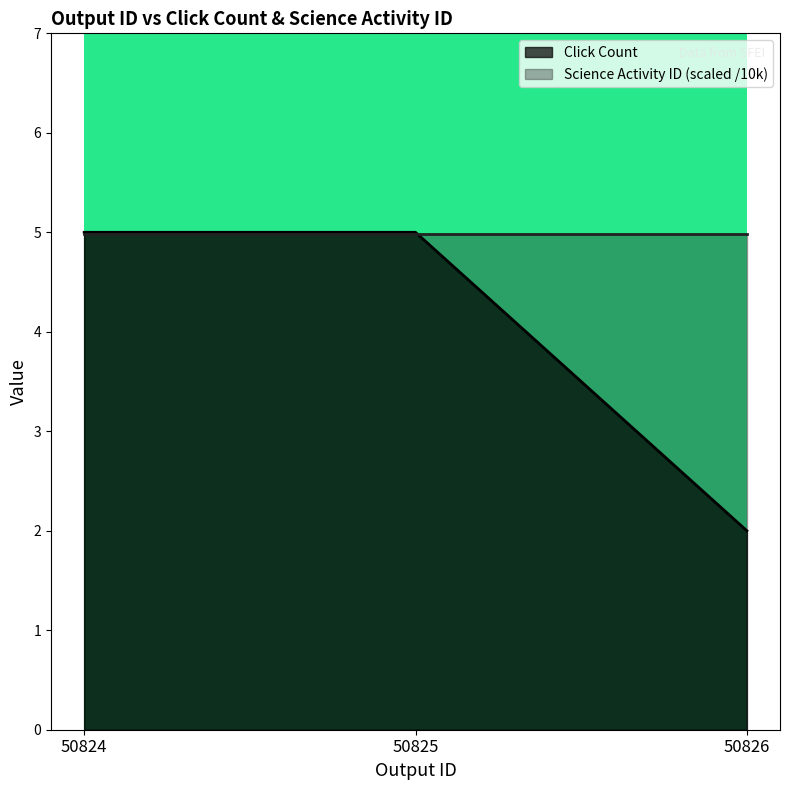

Which has a higher value, 50824 or 50825?

50824